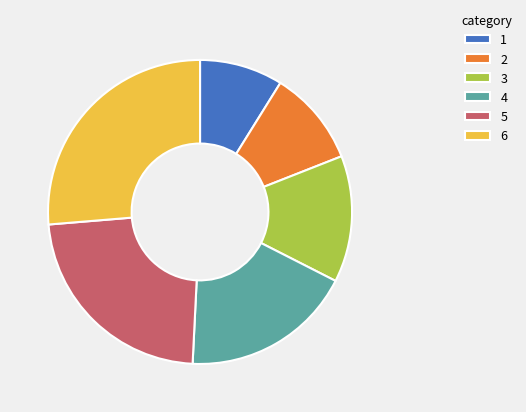

What is the smallest slice in the pie chart?

1